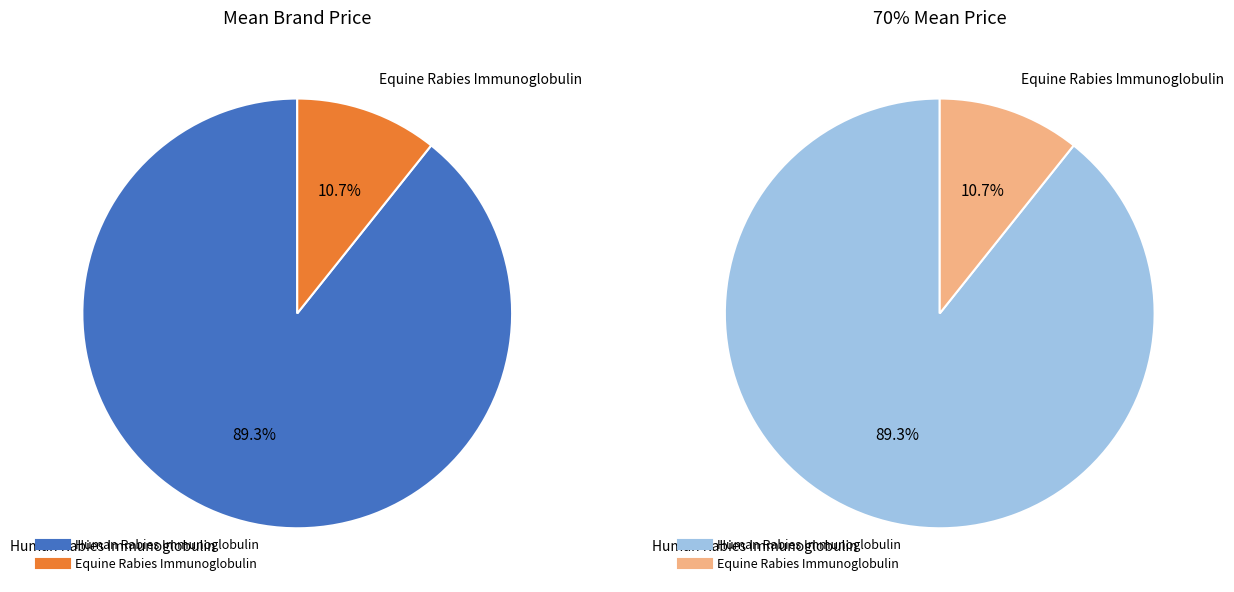

To the nearest percent, what portion does Equine Rabies Immunoglobulin represent?

11%